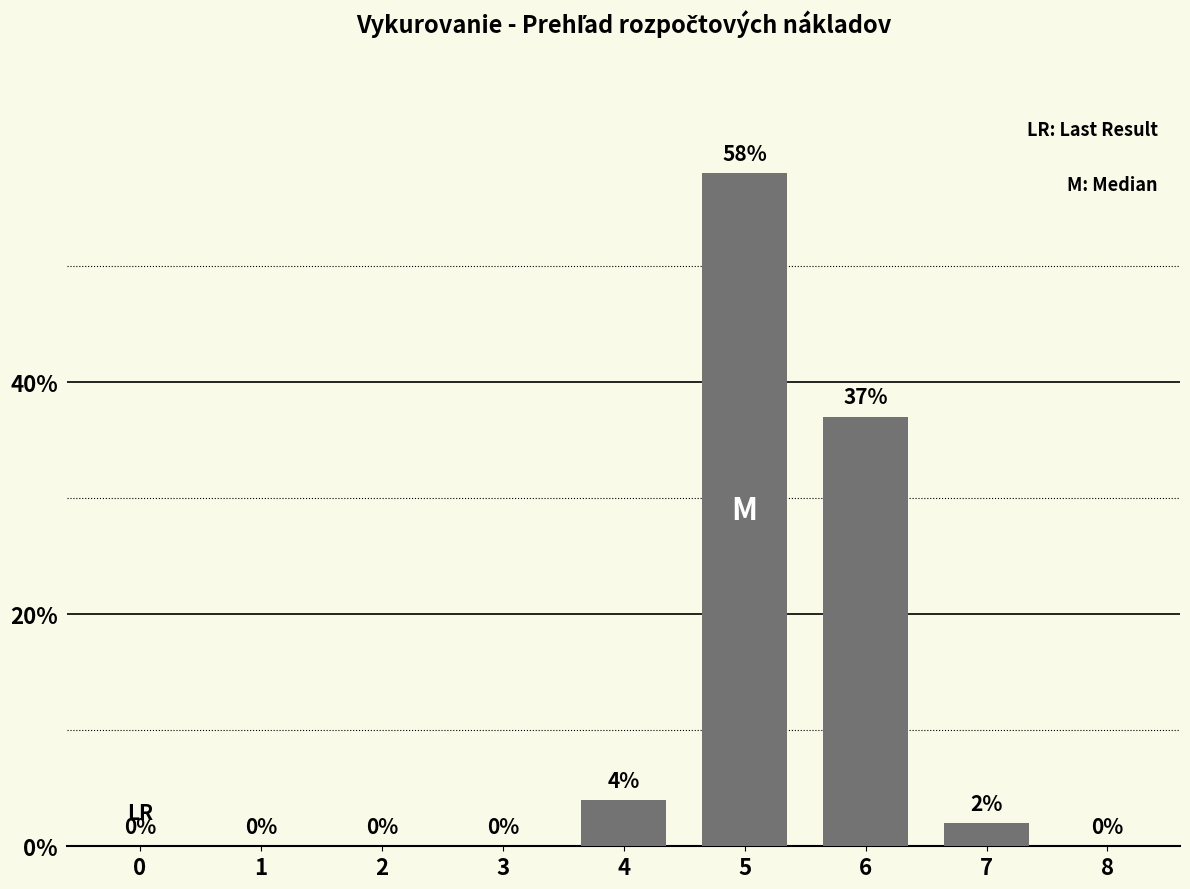

How many values are above zero?

4